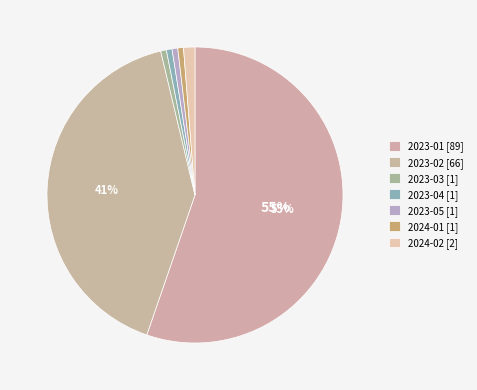

Combined, do 2023-01 and 2023-02 account for over 50%?

Yes